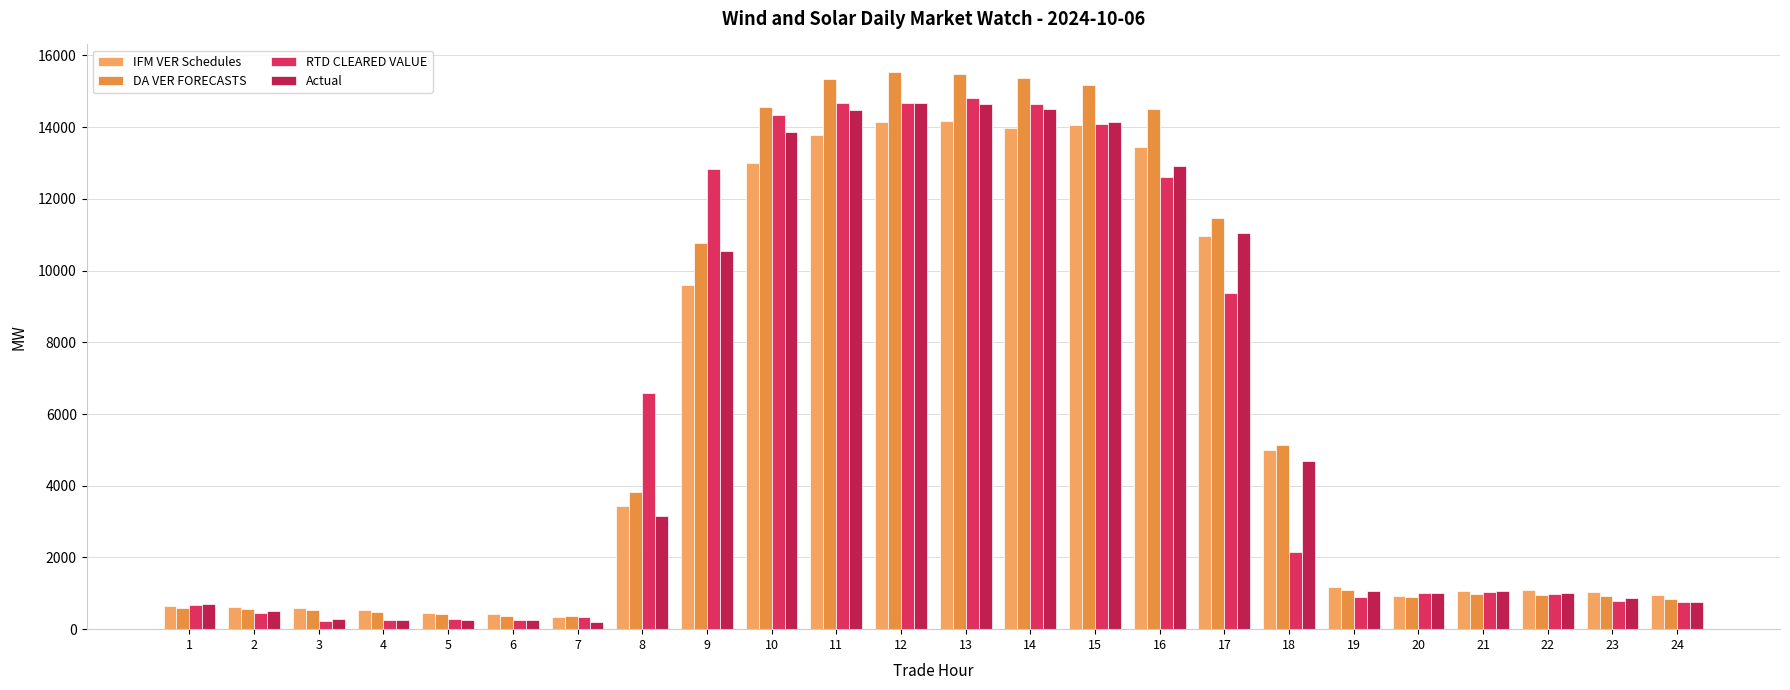

What is the highest value of the IFM VER Schedules series?

14161.1